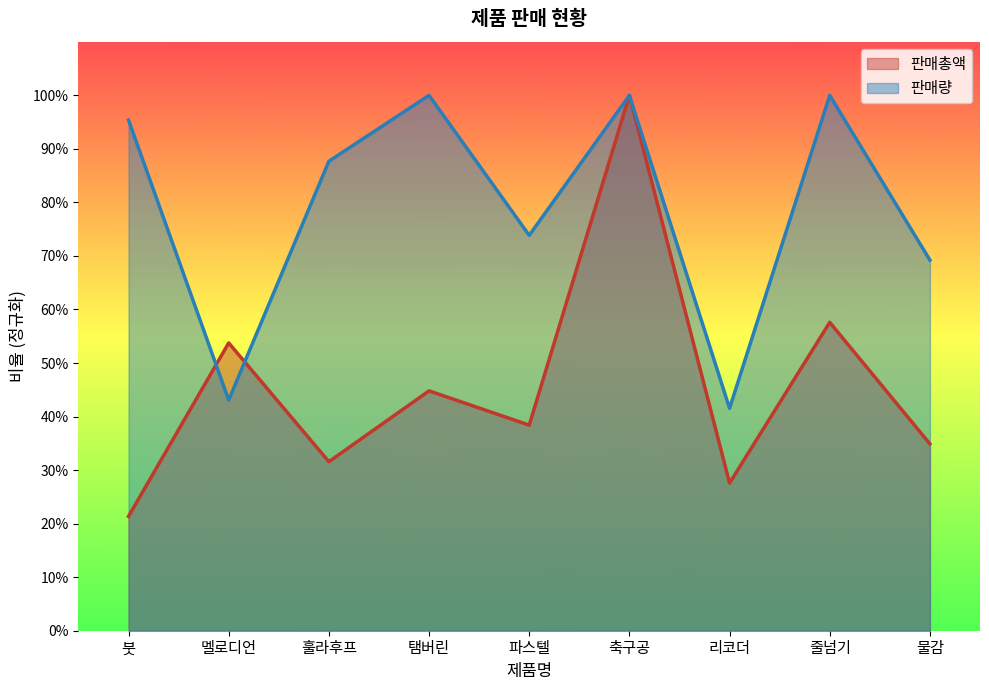

What is the total value across all series at 훌라후프?

1.2